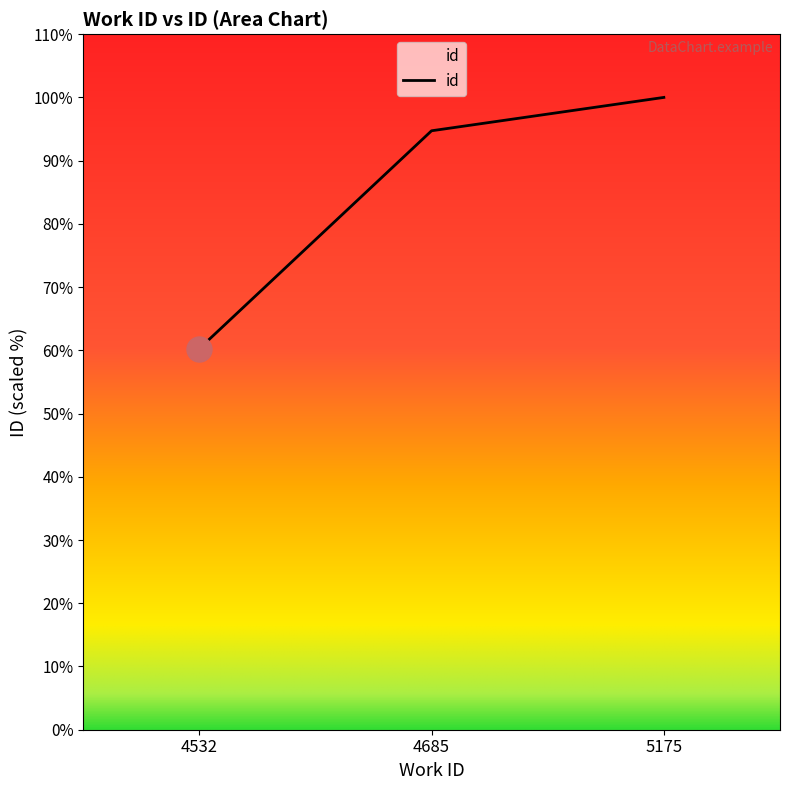

Does the chart have visible grid lines?

No